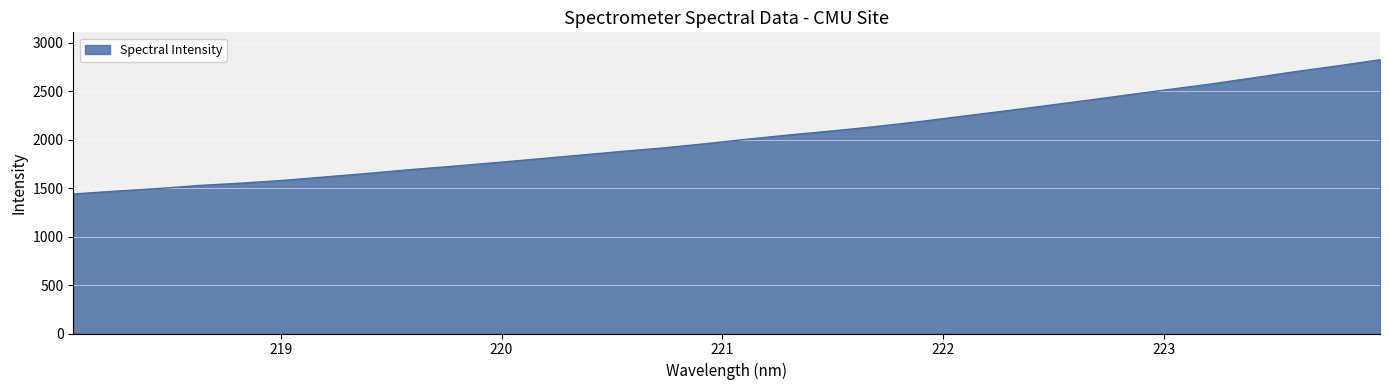

What is the maximum value shown in the chart?

2826.2